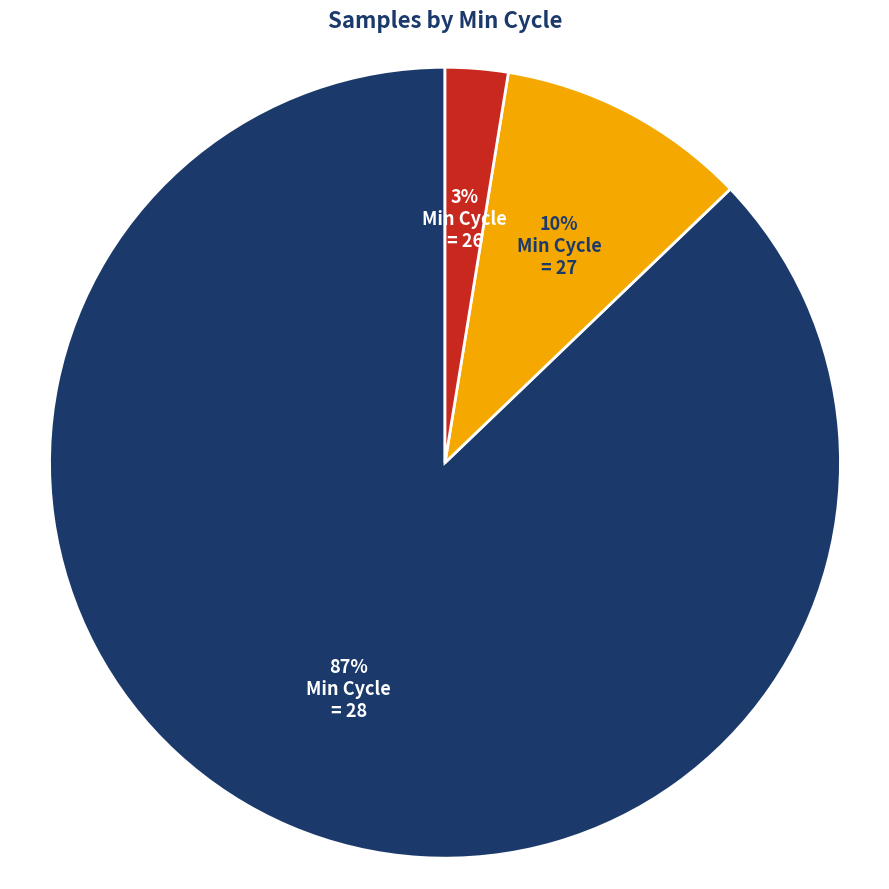

How many slices are in this pie chart?

3